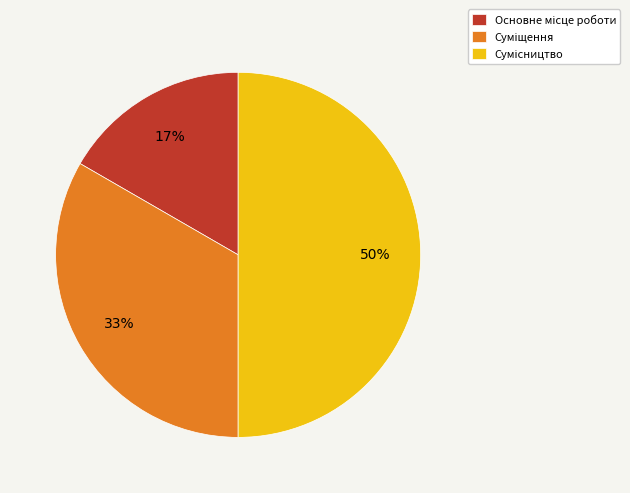

To the nearest percent, what is the difference between the largest and smallest slice percentages?

33%